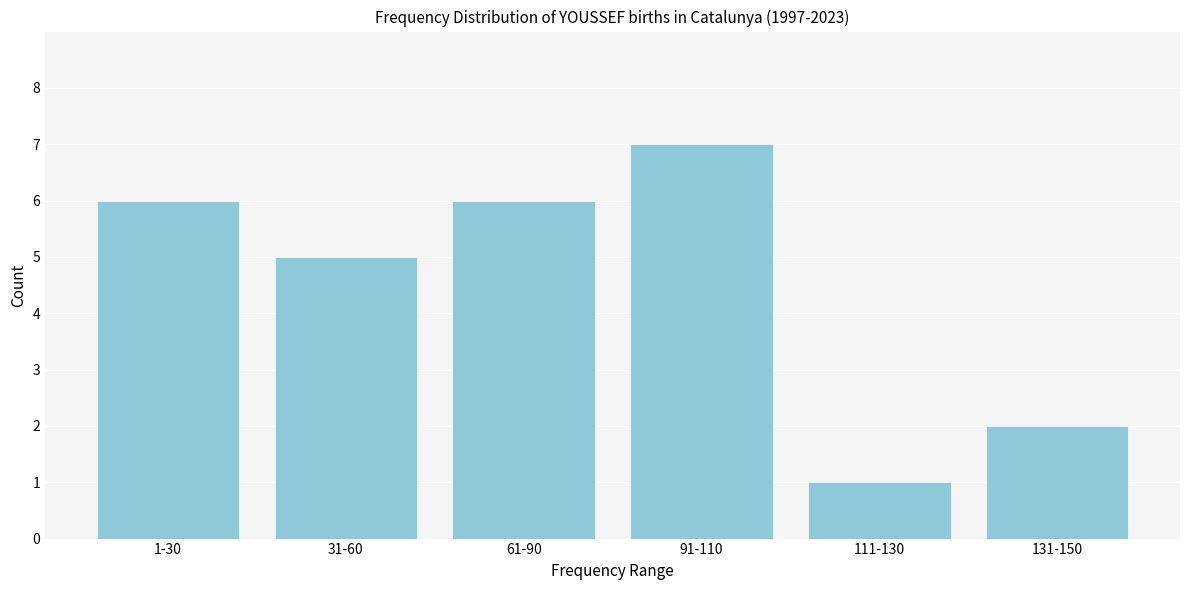

Reading right to left, transcribe all the data shown in this chart.

2	1	7	6	5	6